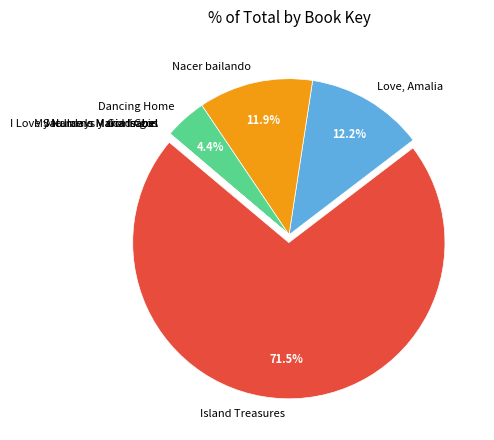

Which category has the biggest portion of the pie?

Island Treasures